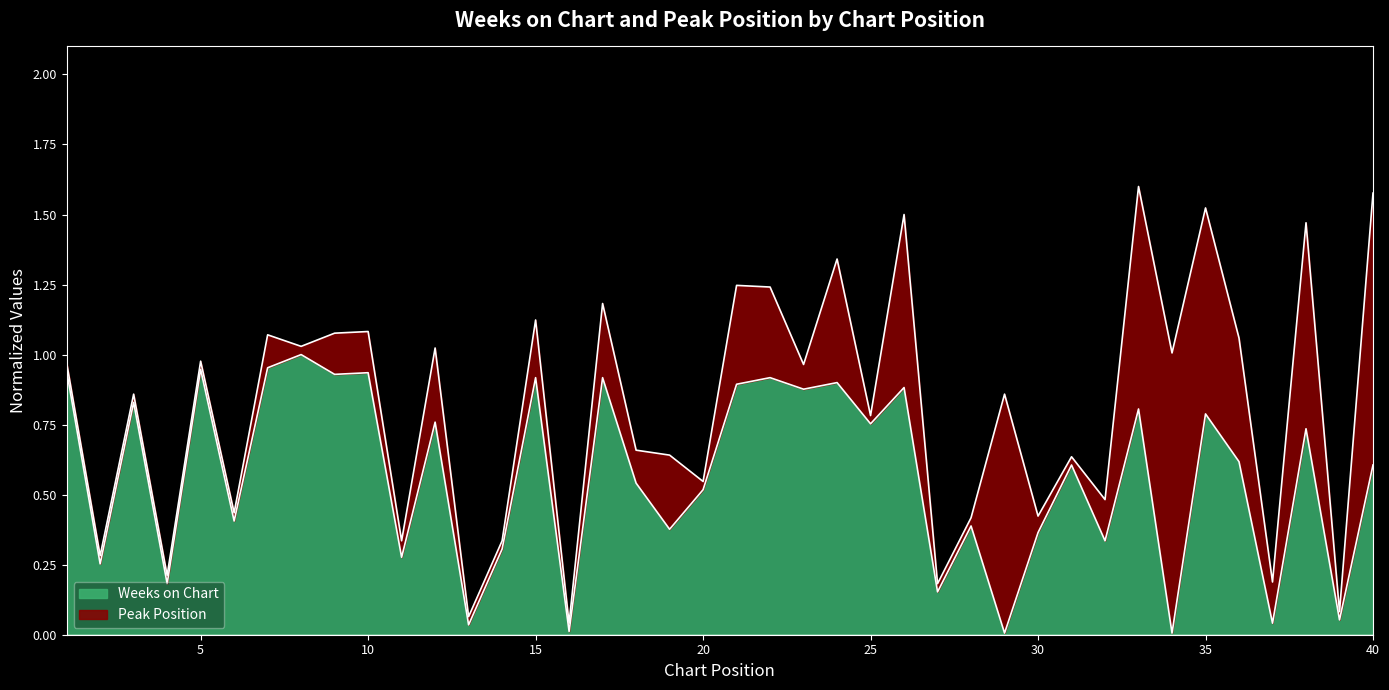

List the labels in order of value, largest first.

8, 7, 5, 1, 10, 9, 15, 17, 22, 24, 21, 26, 23, 3, 33, 35, 12, 25, 38, 36, 31, 40, 18, 20, 6, 28, 19, 30, 32, 14, 11, 2, 4, 27, 39, 37, 13, 16, 29, 34